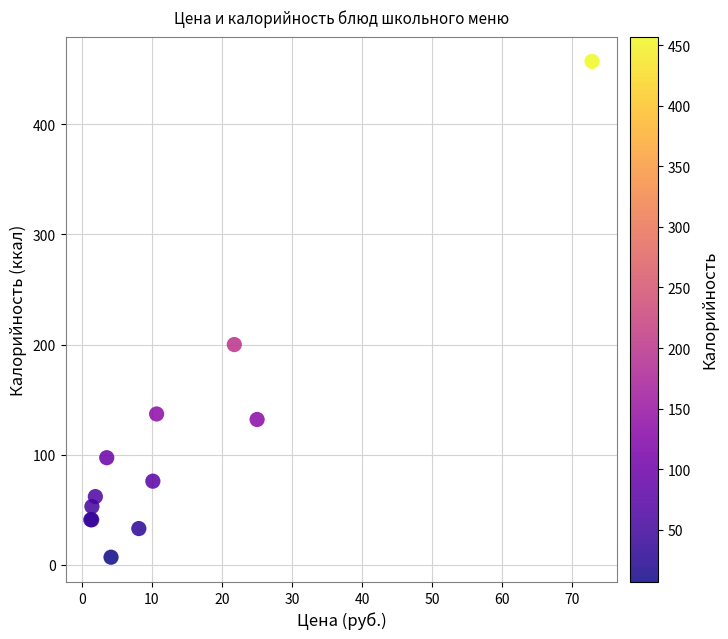

What Y value in the scatter plot is closest to 232?

200.0